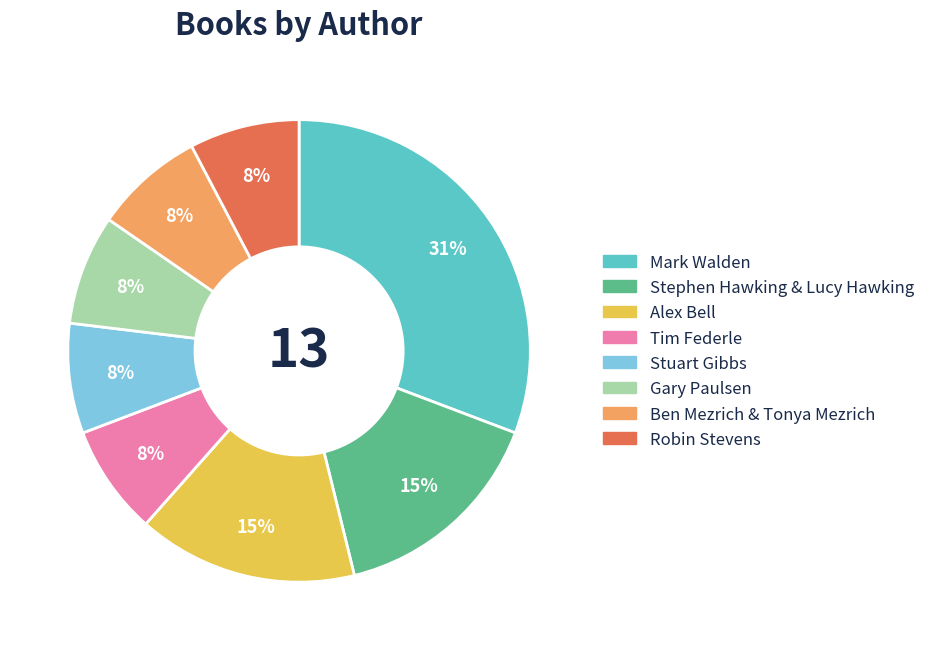

How many slices are in this pie chart?

8